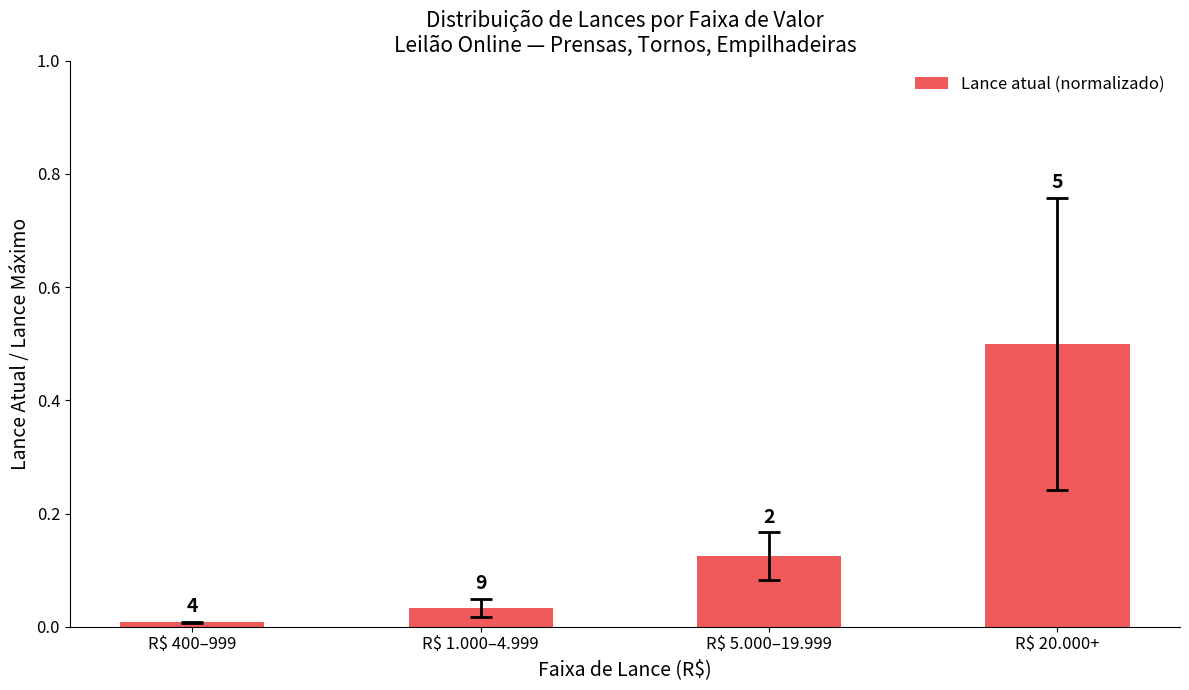

What is the sum of the values at R$ 400–999 and R$ 5.000–19.999?

0.1